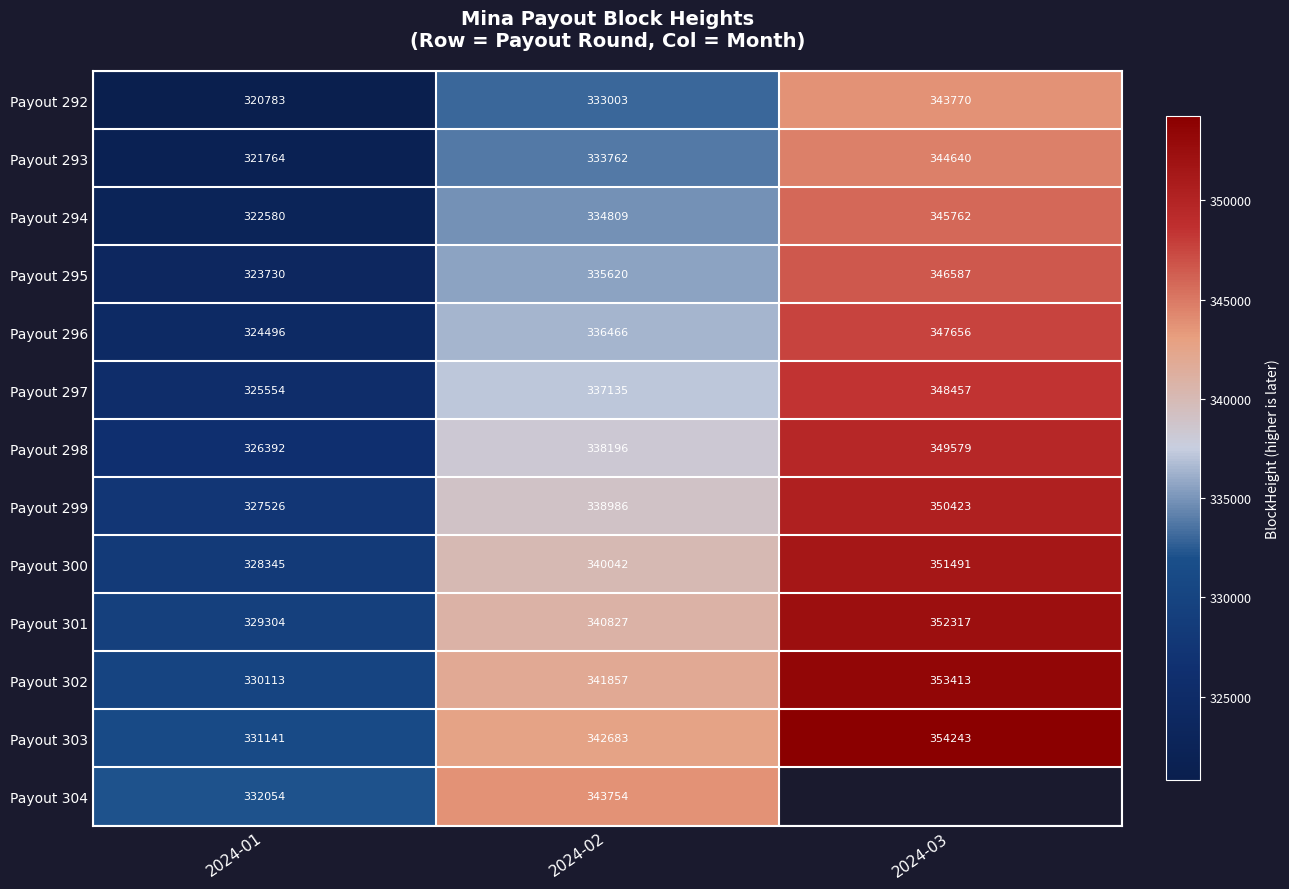

Is the value of Payout 302 at 2024-01 greater than the value of Payout 294 at 2024-02?

No